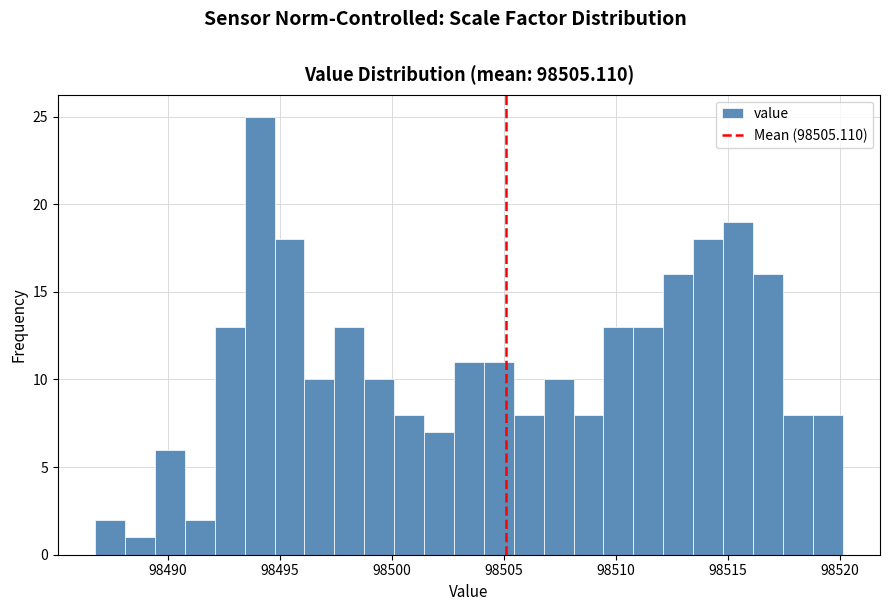

Around what value on the x-axis is the tallest bar? Give the approximate position of its centre, as read against the axis.

98494.0